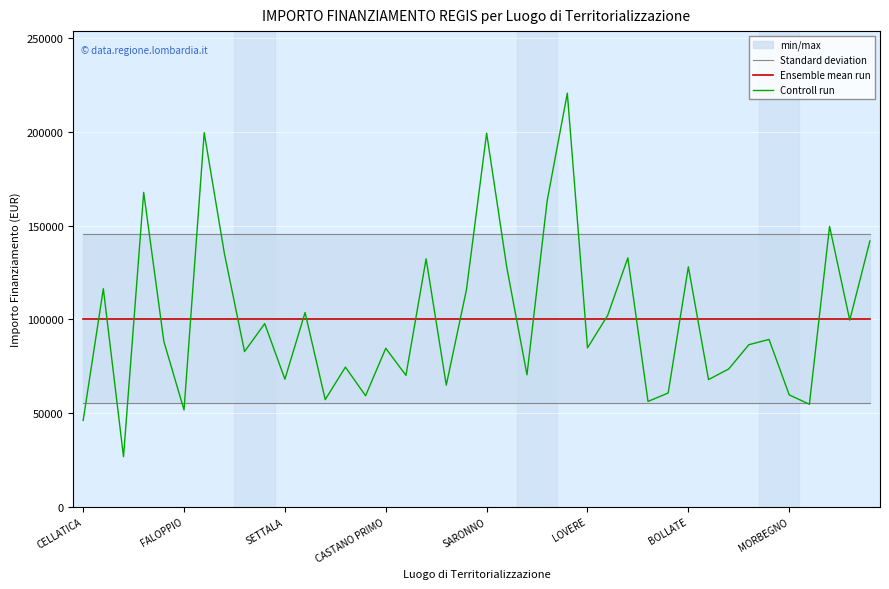

The value of Standard deviation at 22 is 220147.8. True or false?

False